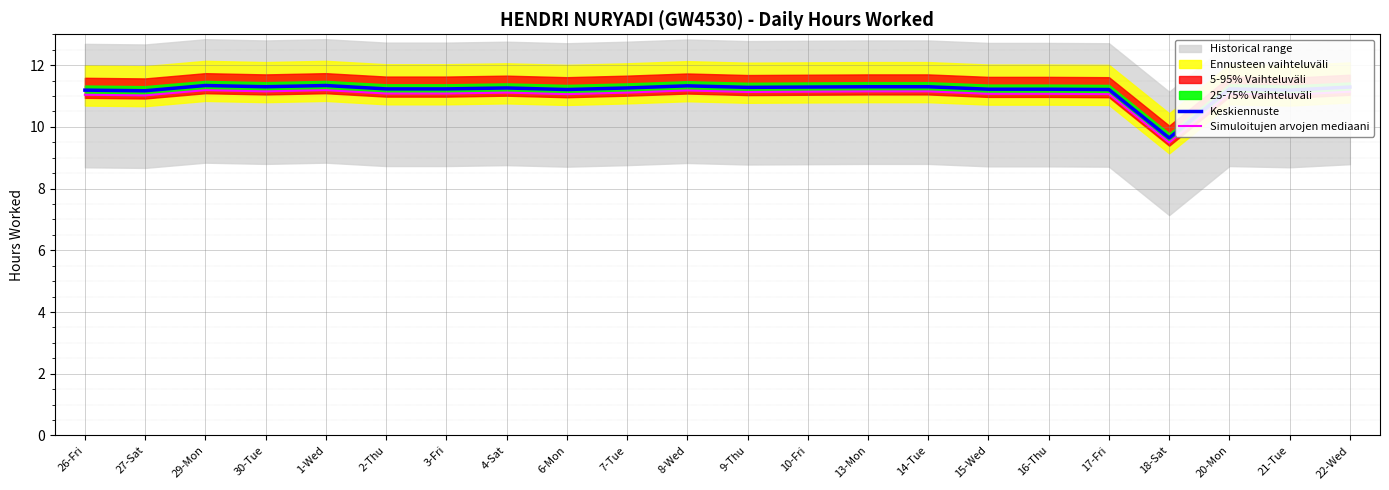

Is the value of Simuloitujen arvojen mediaani at 18-Sat greater than the value of Keskiennuste at 9-Thu?

No